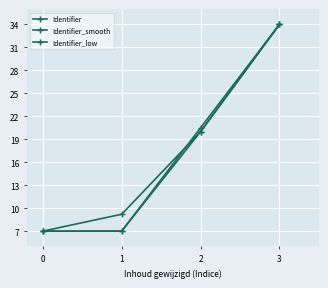

What is the value of the Identifier_low point at the 1st from the left?

7.0